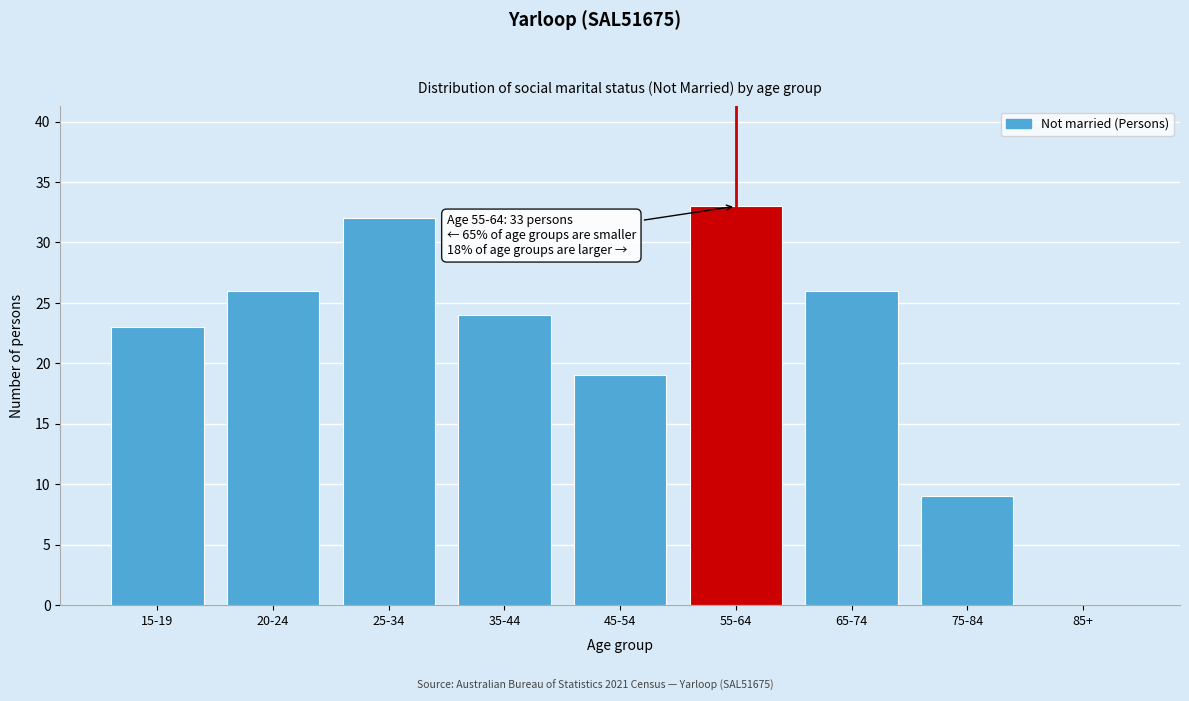

Reading right to left, list all the values displayed in this chart.

85+=0	75-84=9	65-74=26	55-64=33	45-54=19	35-44=24	25-34=32	20-24=26	15-19=23